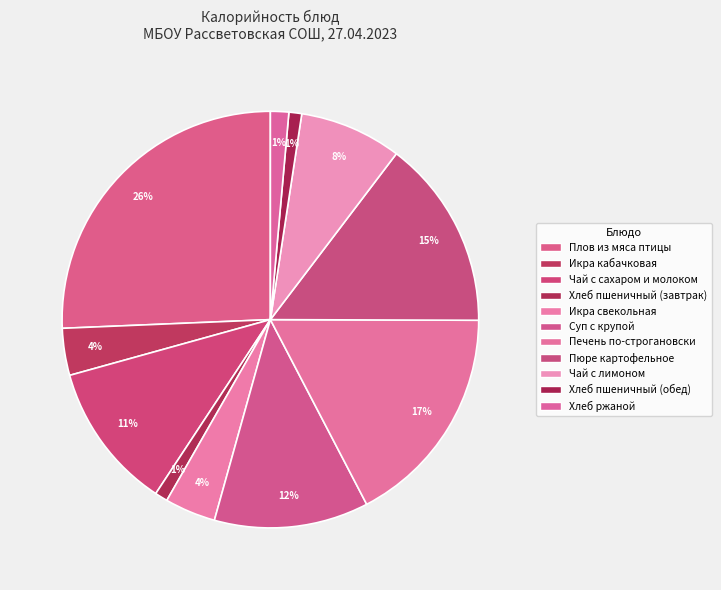

Count the number of slices in the pie.

11